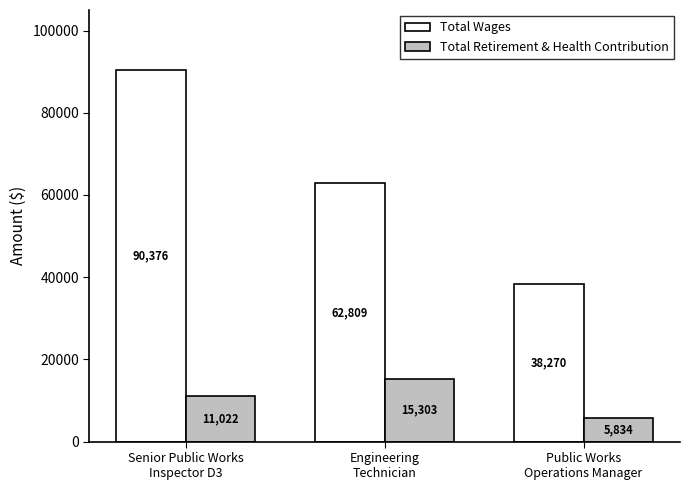

At which category is the sum across all series the highest?

Senior Public Works
Inspector D3